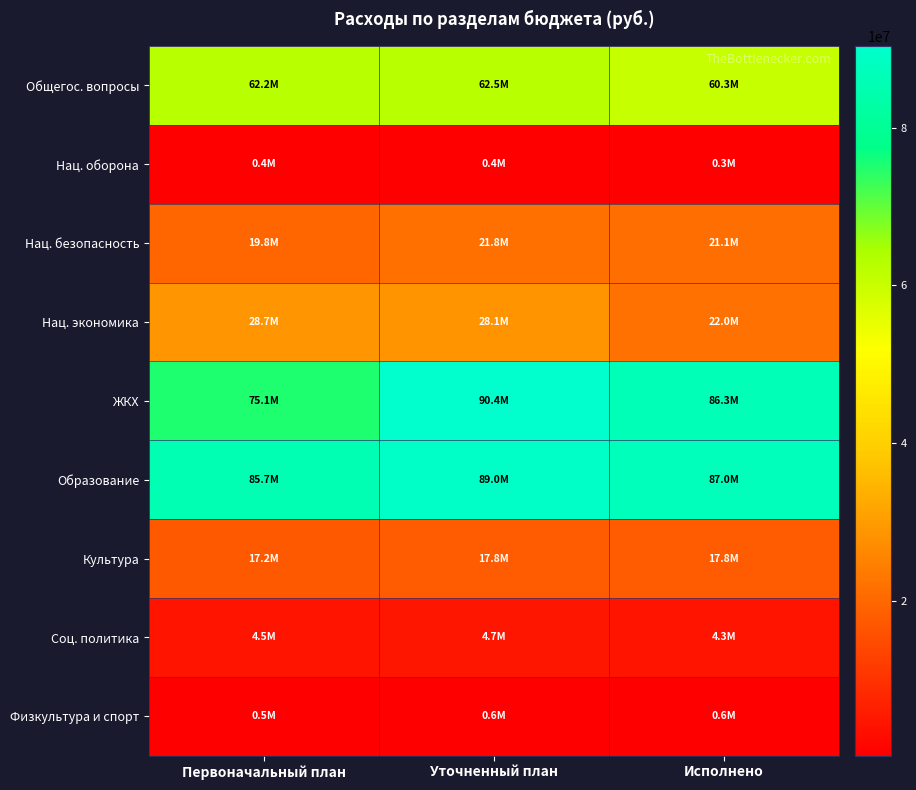

How many categories are shown in the chart?

3